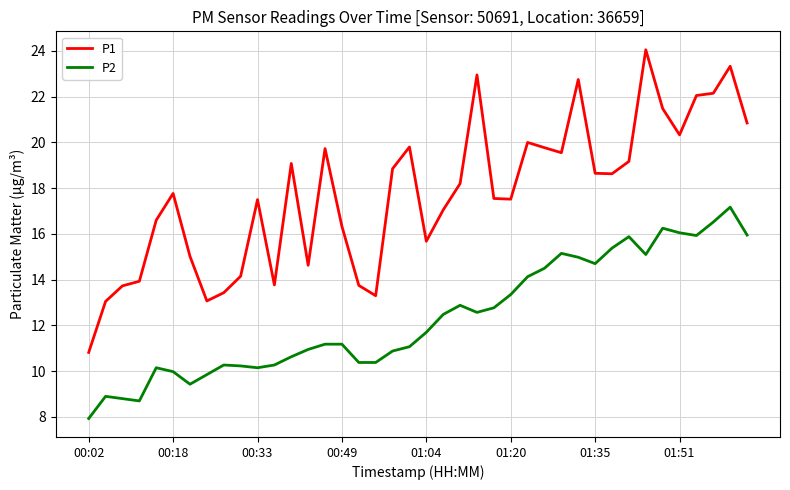

Which series has the largest total across all categories?

P1